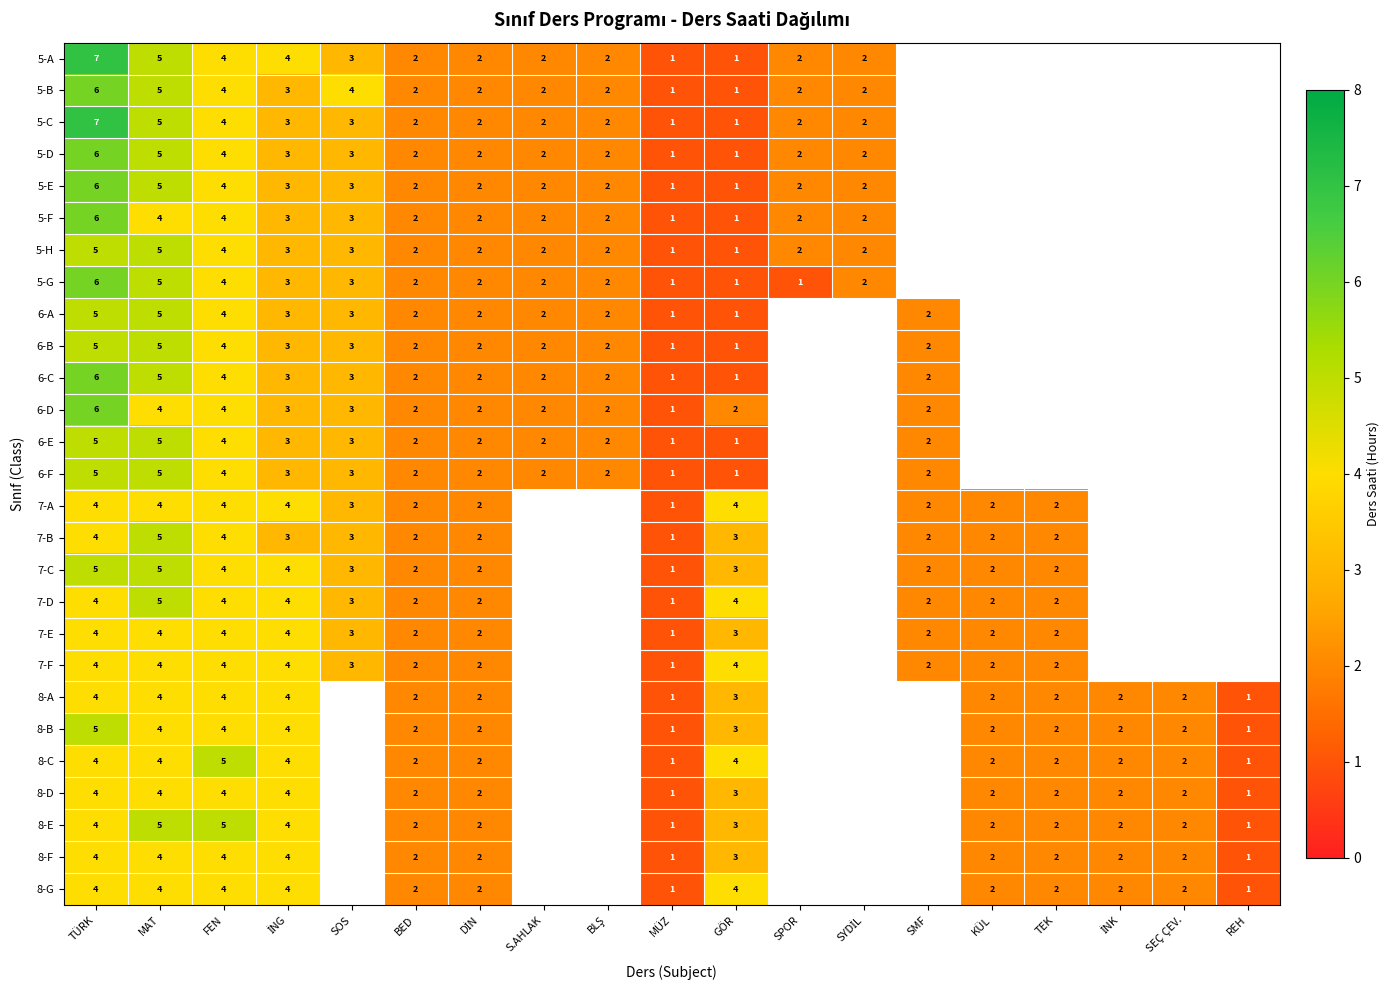

The 8-A series shows 3 at FEN. True or false?

False